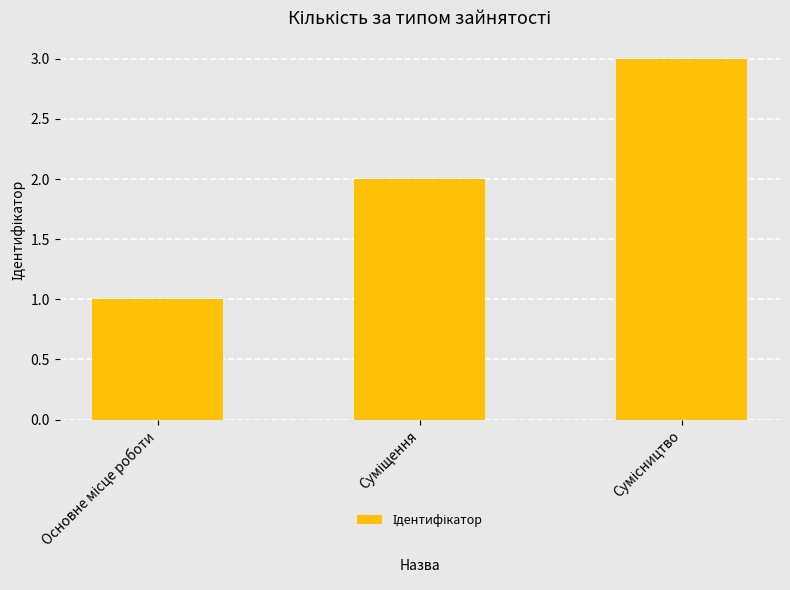

Reading left to right, what are all the values shown in this chart?

1	2	3